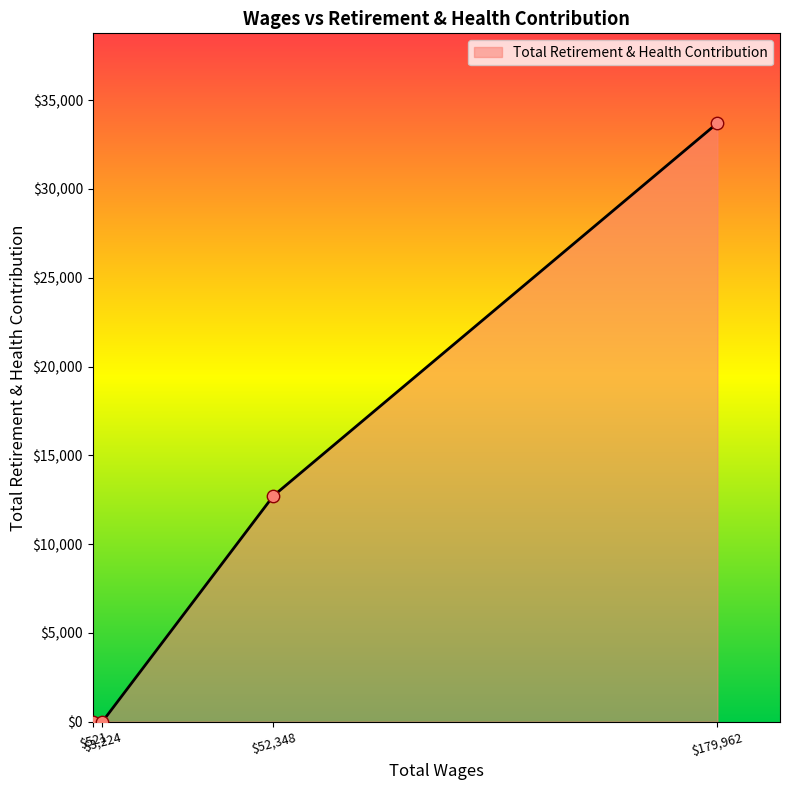

True or false: there are more than 1 points higher than both neighbors.

False